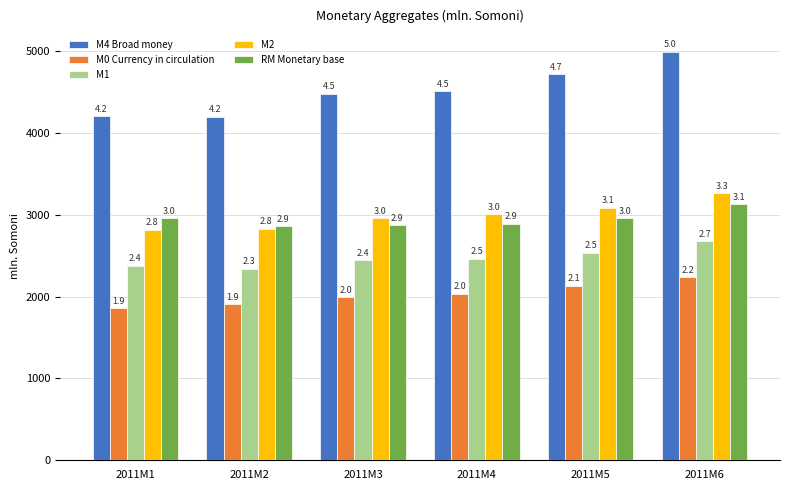

Which label corresponds to the smallest value in the chart?

2011M1